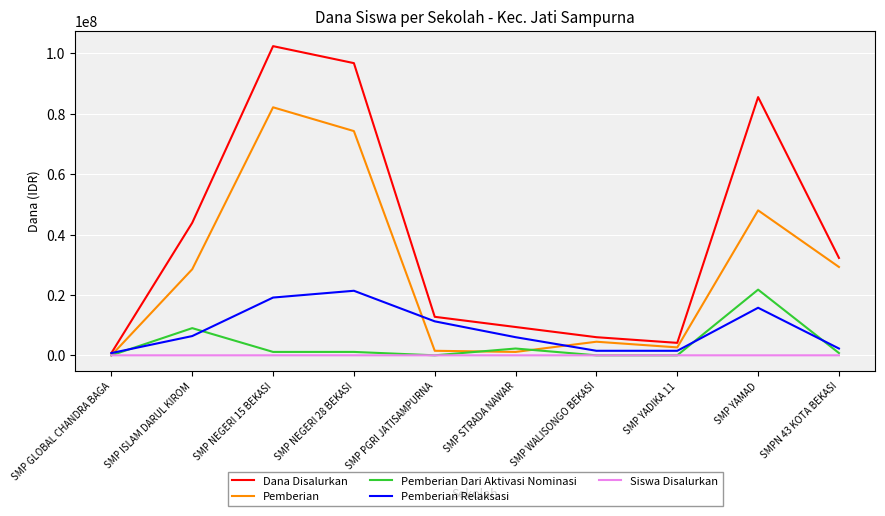

At which category does Dana Disalurkan reach its first local valley?

SMP YADIKA 11